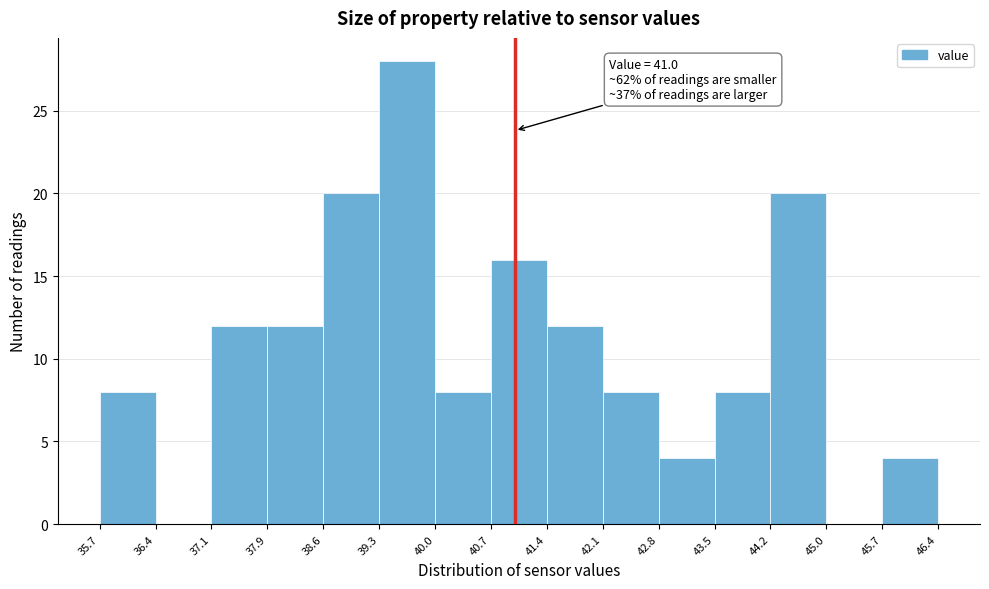

Over which range of the x-axis is the bar tallest?

39.3 to 40.0